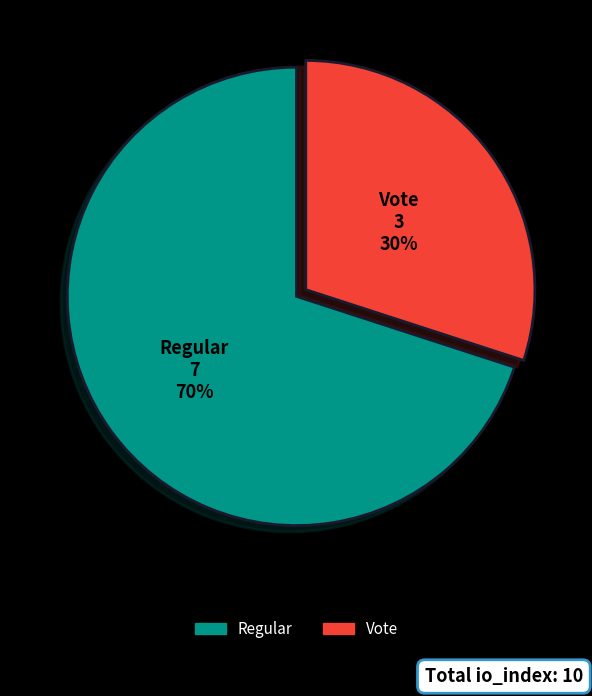

To the nearest percent, what is the difference between the largest and smallest slice percentages?

40%